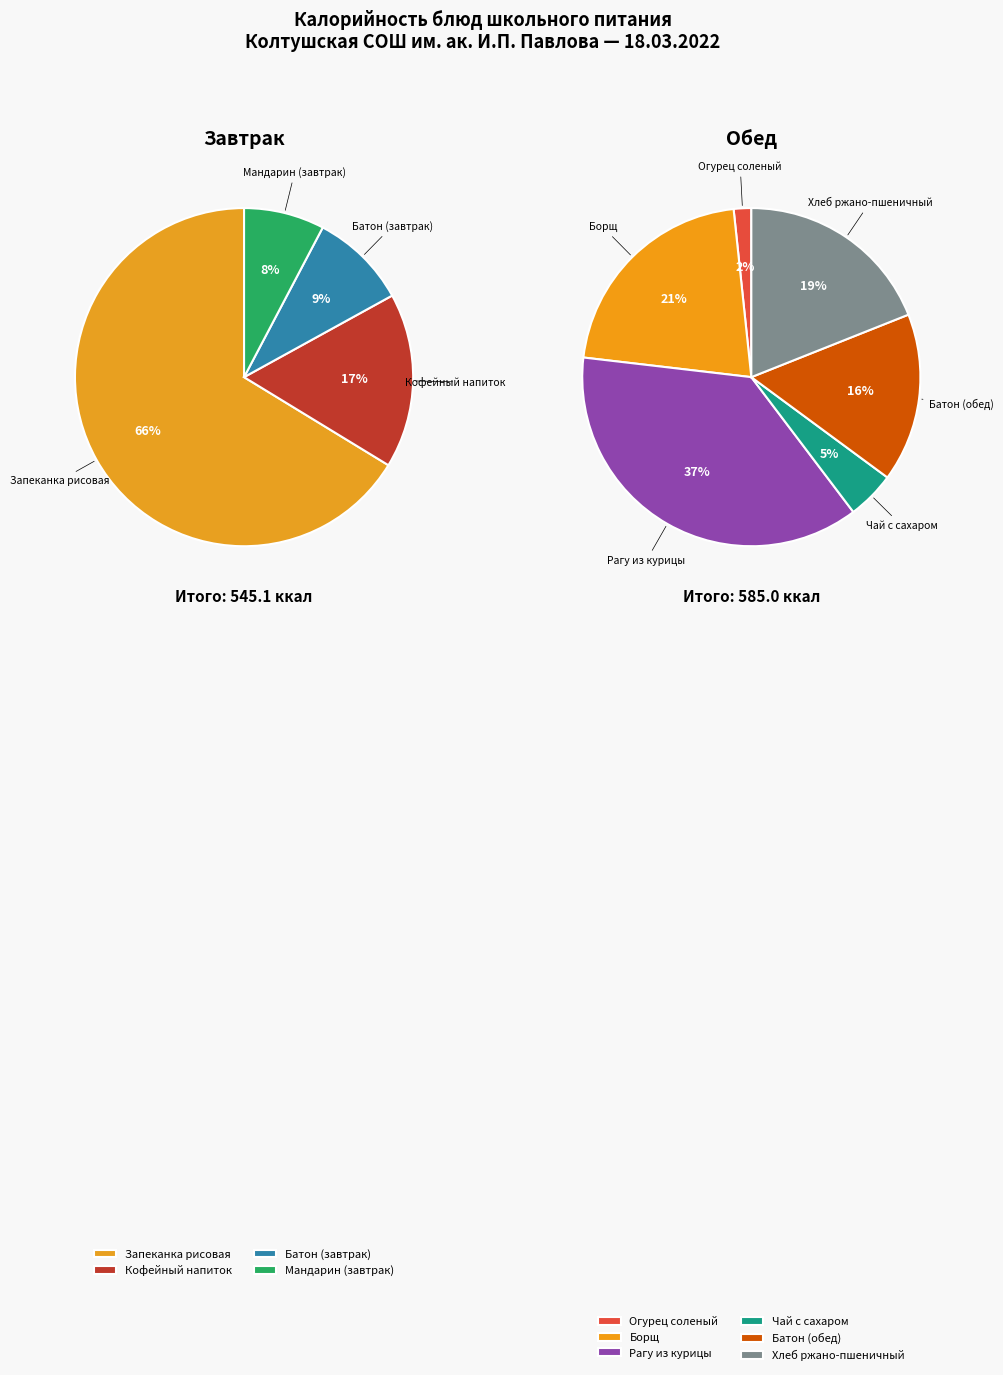

What is the change in value from Чай с сахаром to Хлеб ржано-пшеничный?

+84.2